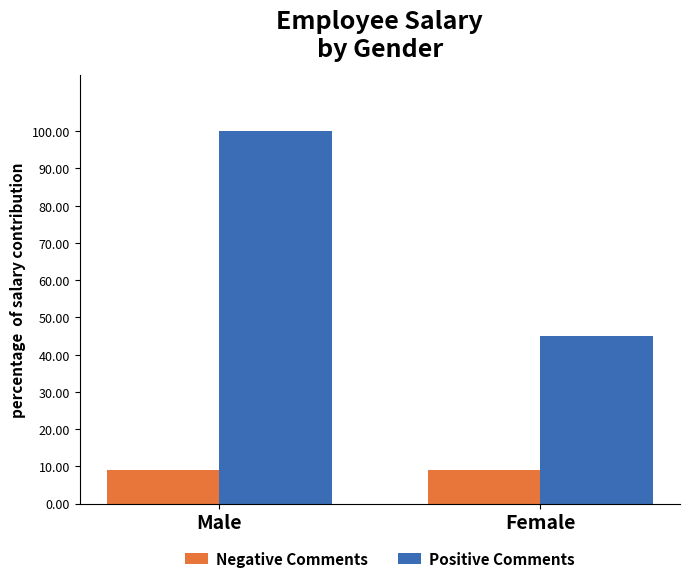

What is the highest value of the Negative Comments series?

9.1